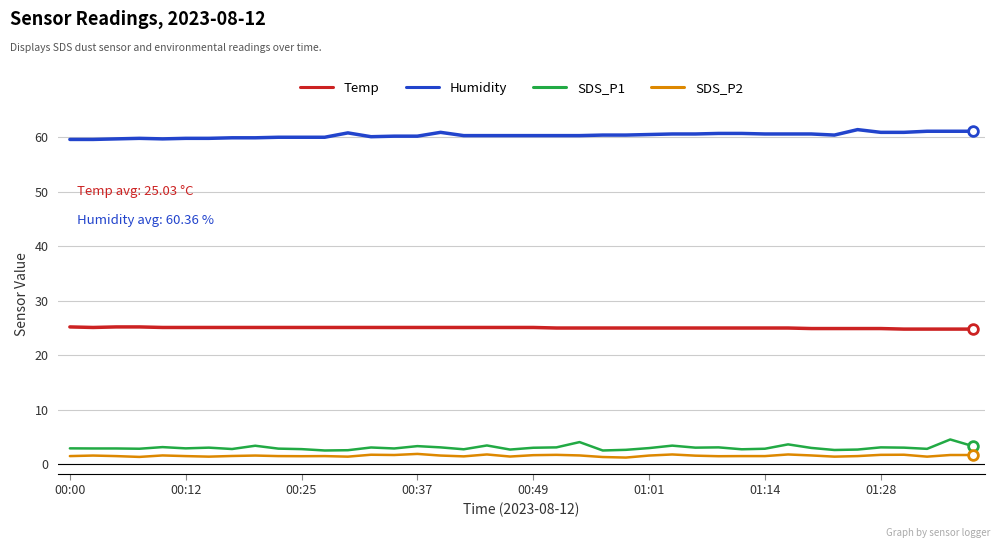

What is the lowest value of the Temp series?

24.8